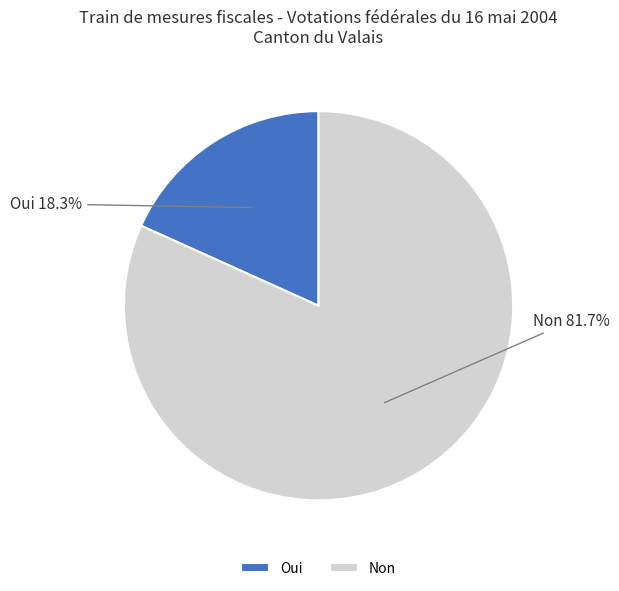

The Oui slice represents 18% of the pie. True or false?

True